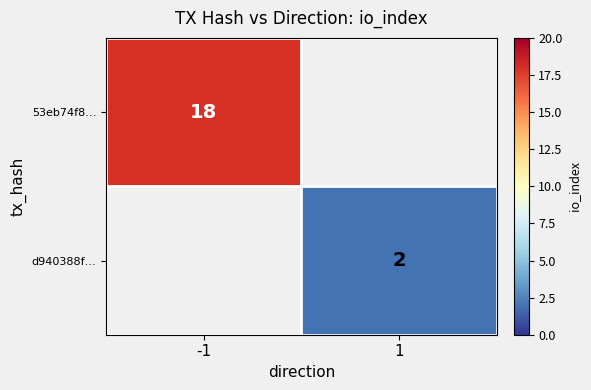

The 53eb74f8… series shows 18 at -1. True or false?

True